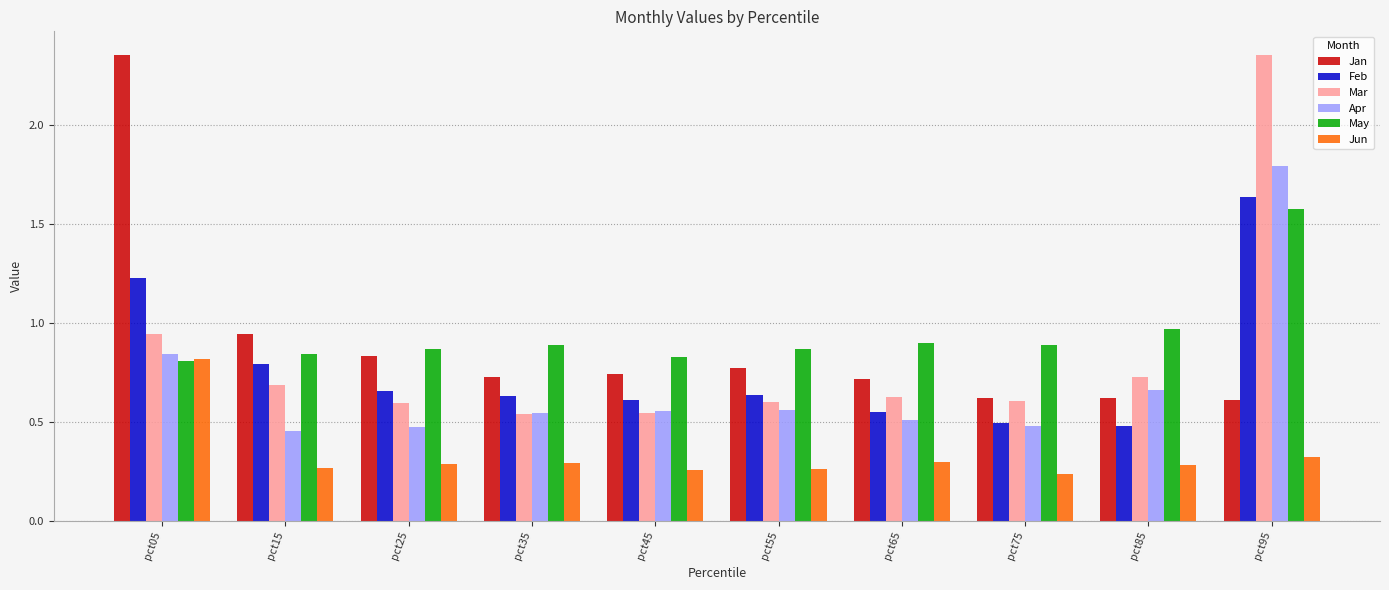

What is the sum of all May values?

9.4